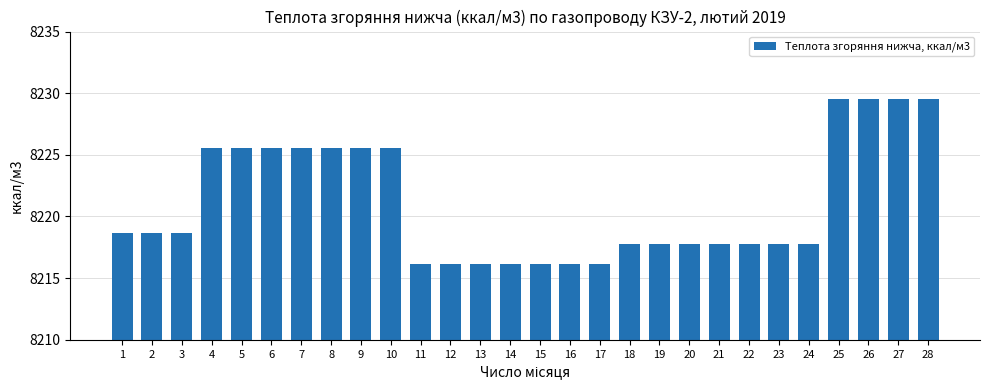

The value at 2 is 8218.6. True or false?

True